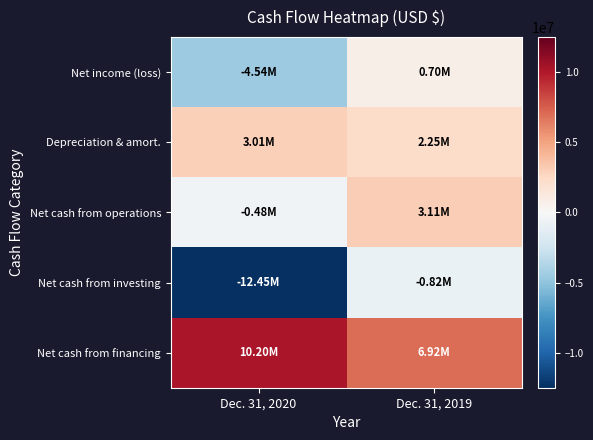

Which series has the largest total across all categories?

Net cash from financing